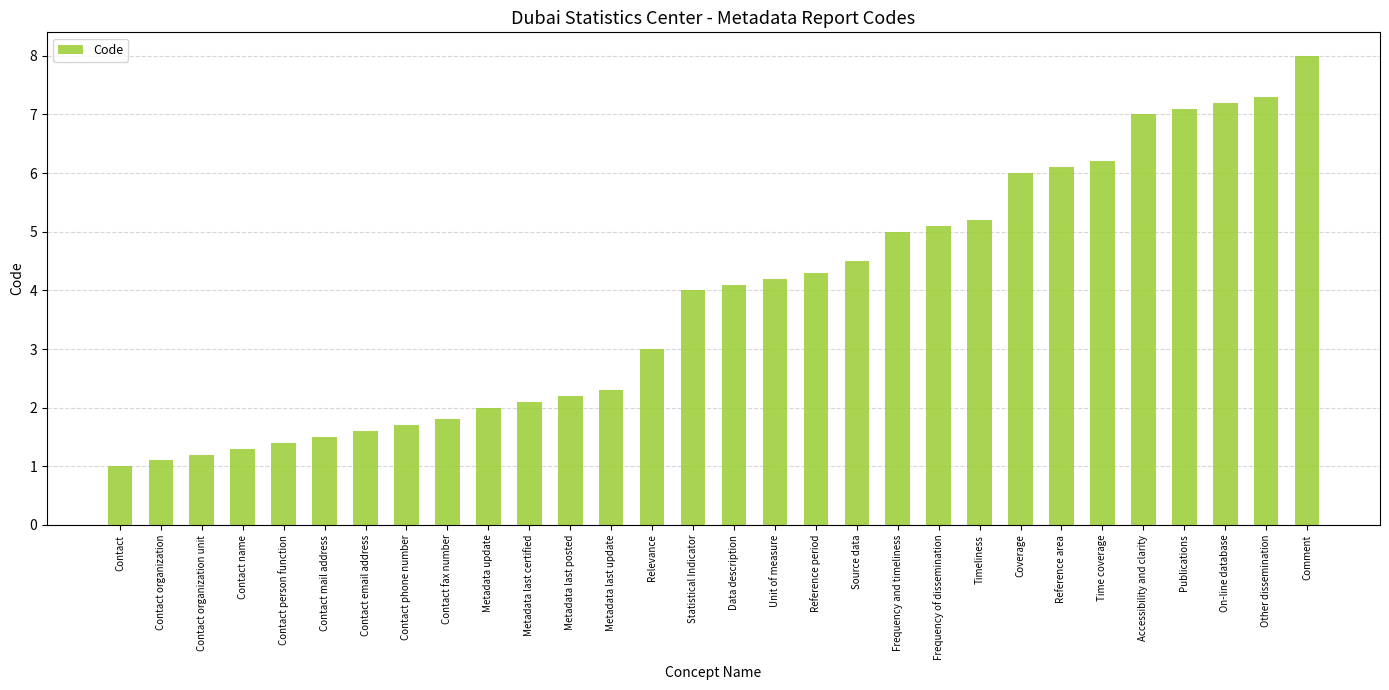

What is the label of the 8th bar from the right?

Coverage